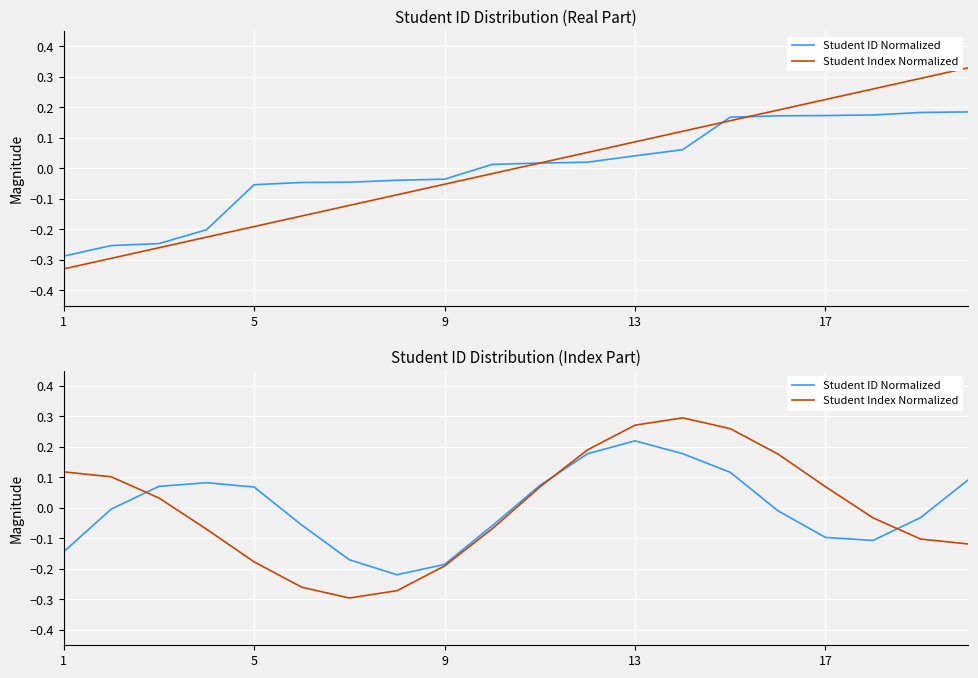

Which series has the largest range (max minus min)?

Student Index Normalized